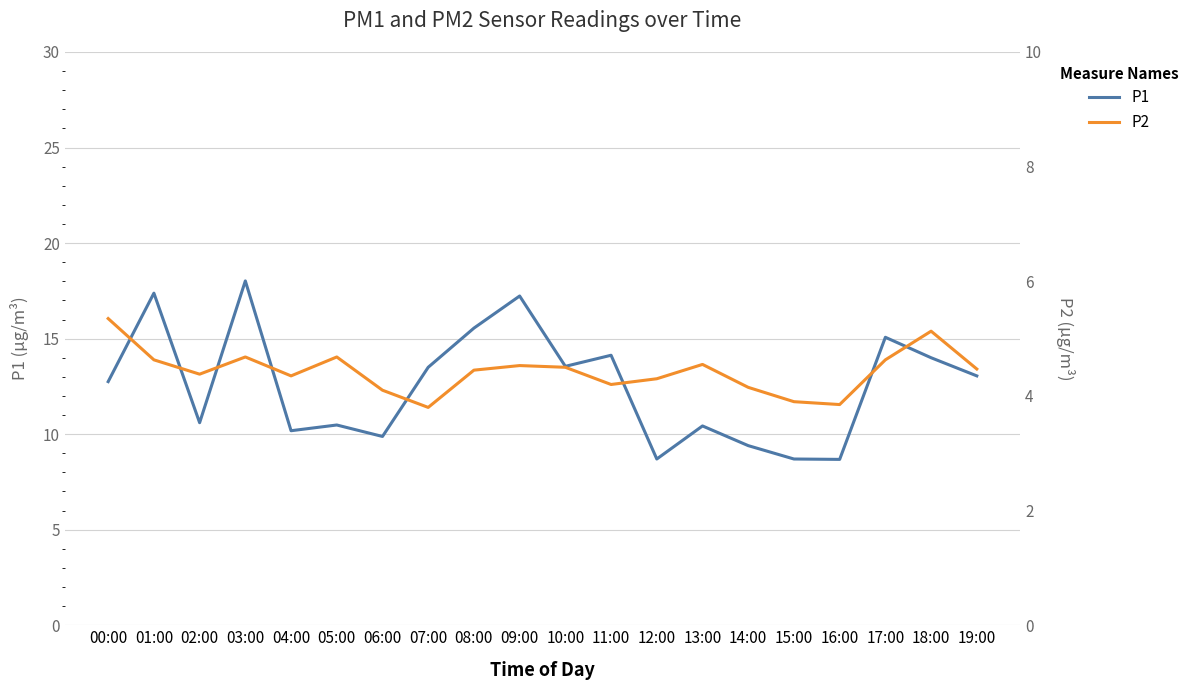

Rank the series by their maximum value, from lowest to highest.

P2, P1